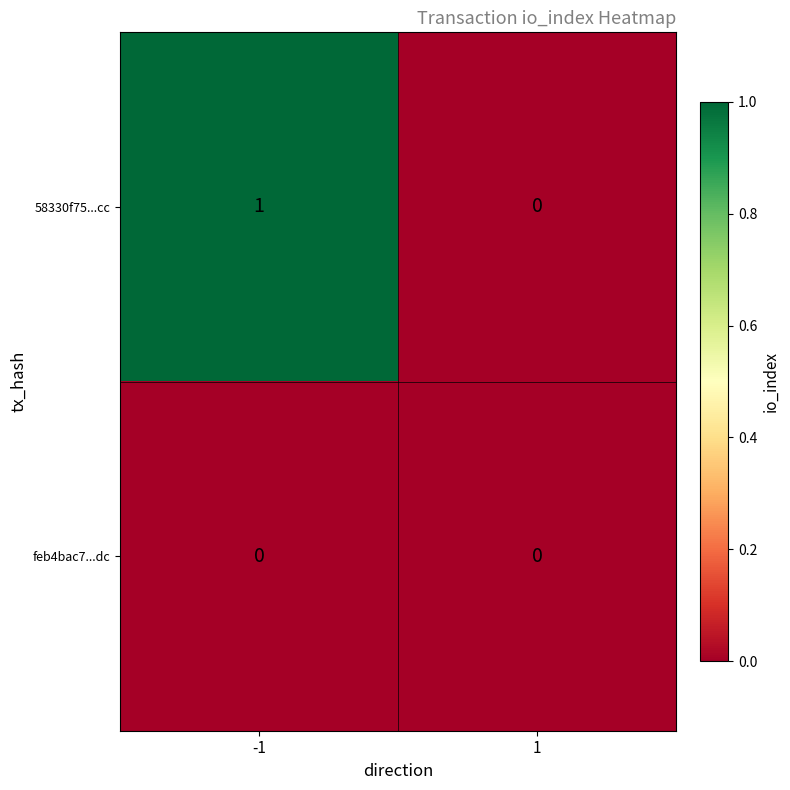

Rank the series by their average value, from lowest to highest.

feb4bac7...dc, 58330f75...cc